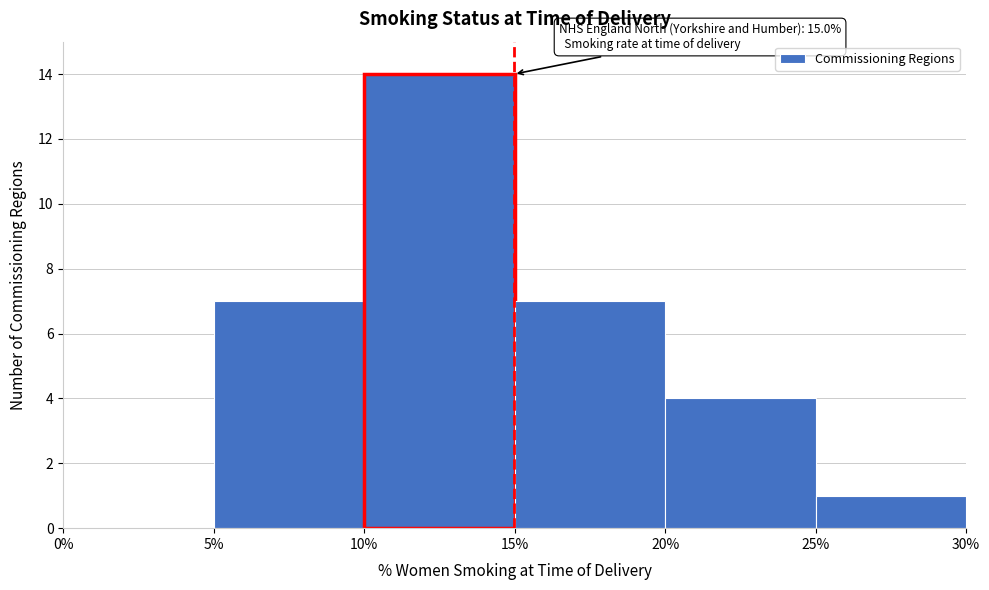

Which range on the x-axis has the tallest bar?

10% to 15%